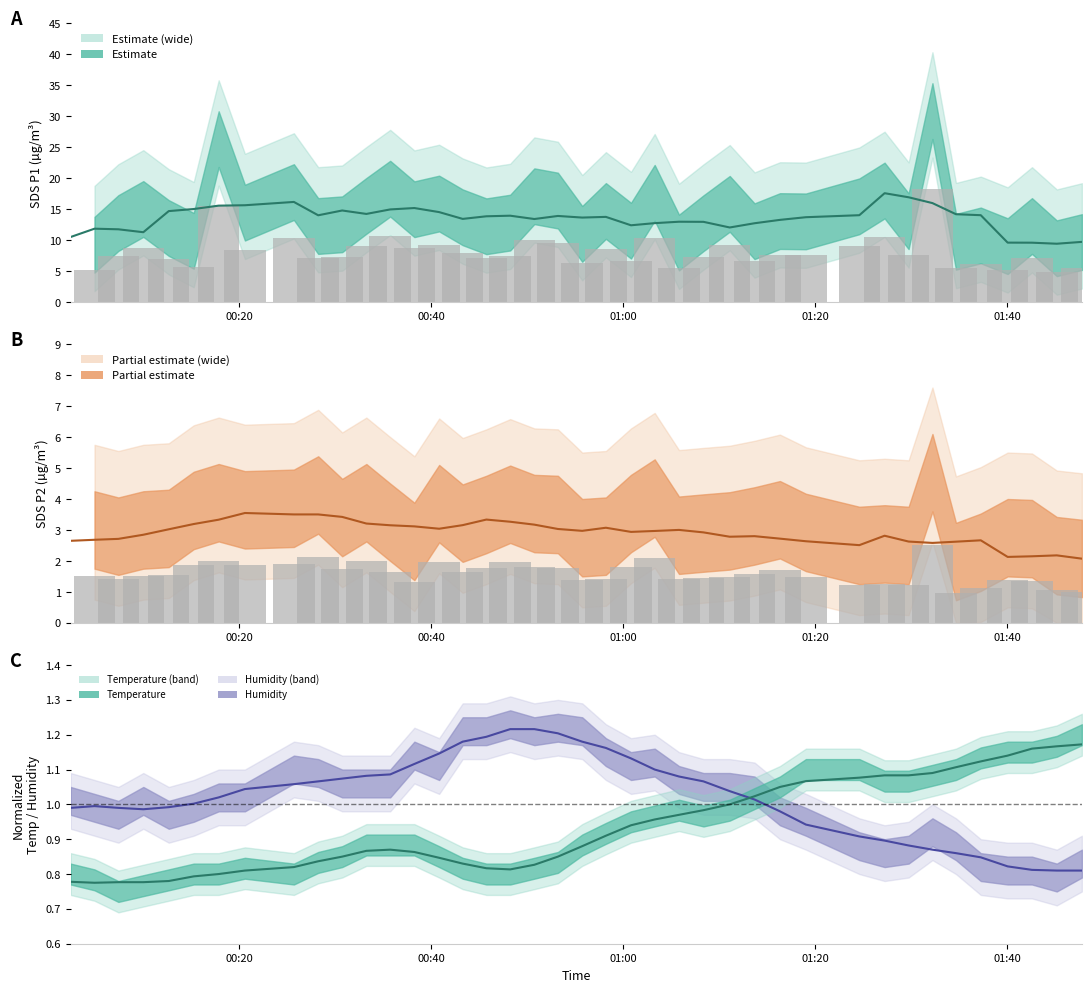

Is the value of Humidity at Temp greater than the value of Temp at Humidity?

Yes